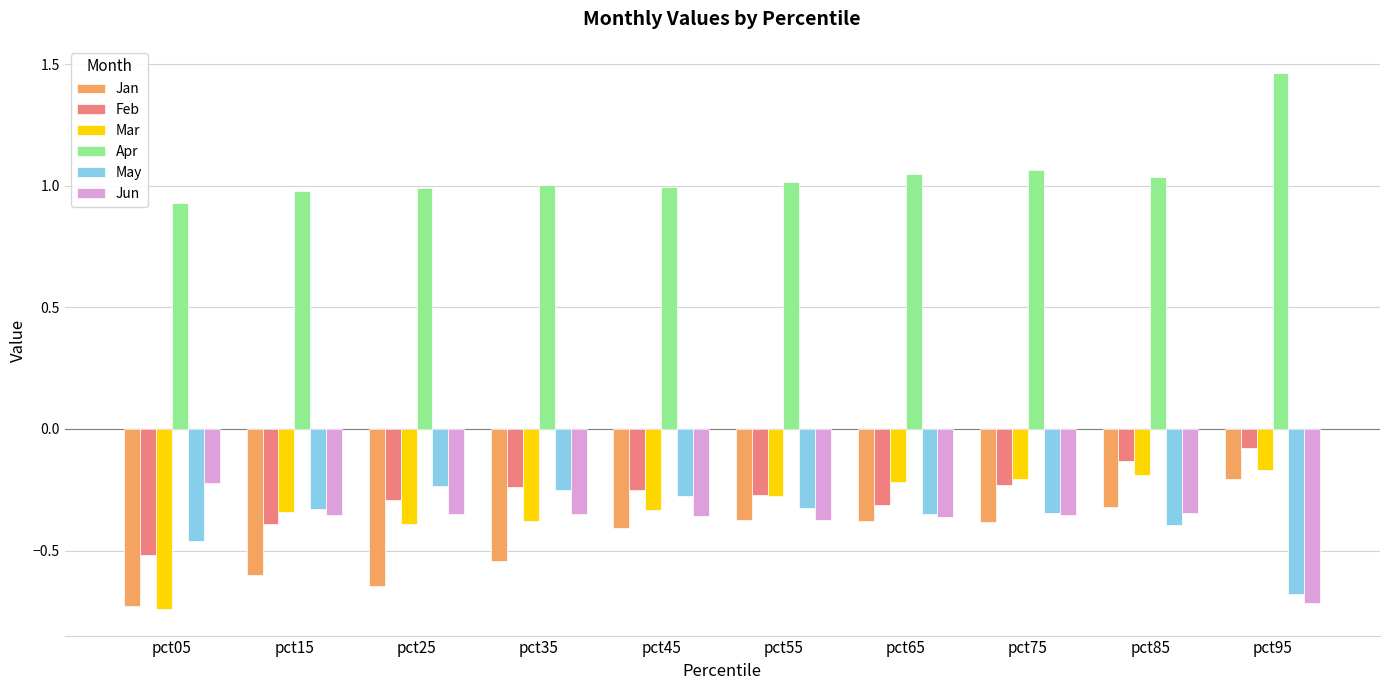

The Apr series shows 0.6 at pct65. True or false?

False